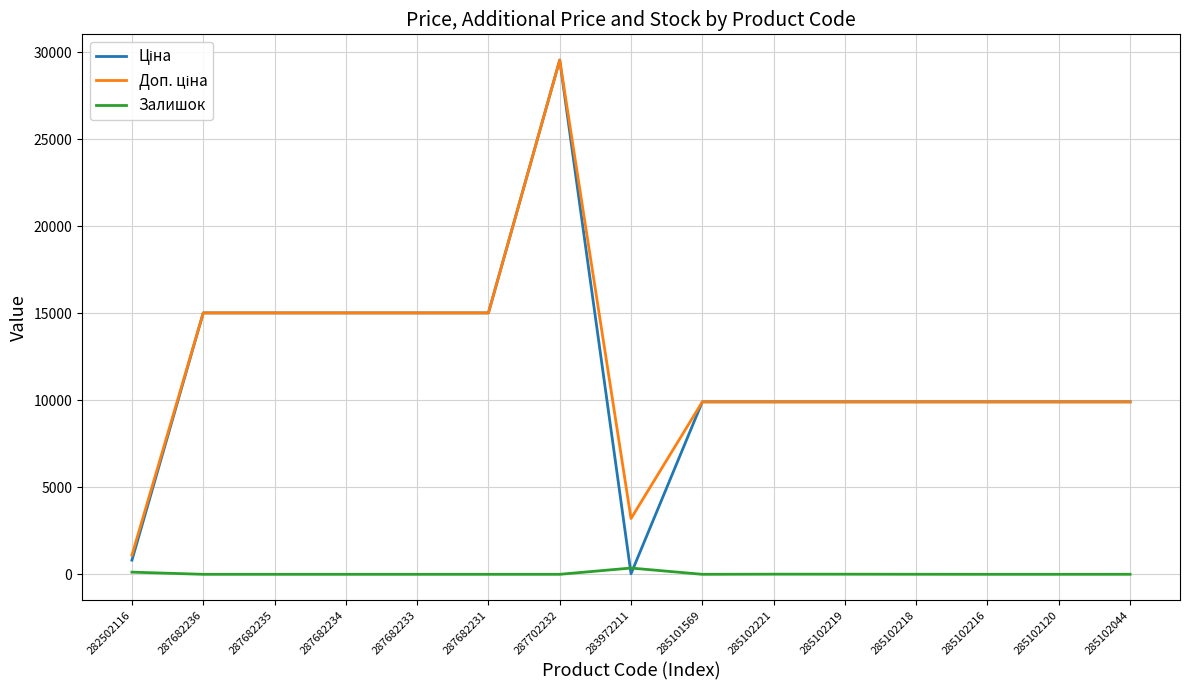

At which category is the sum across all series the highest?

287702232